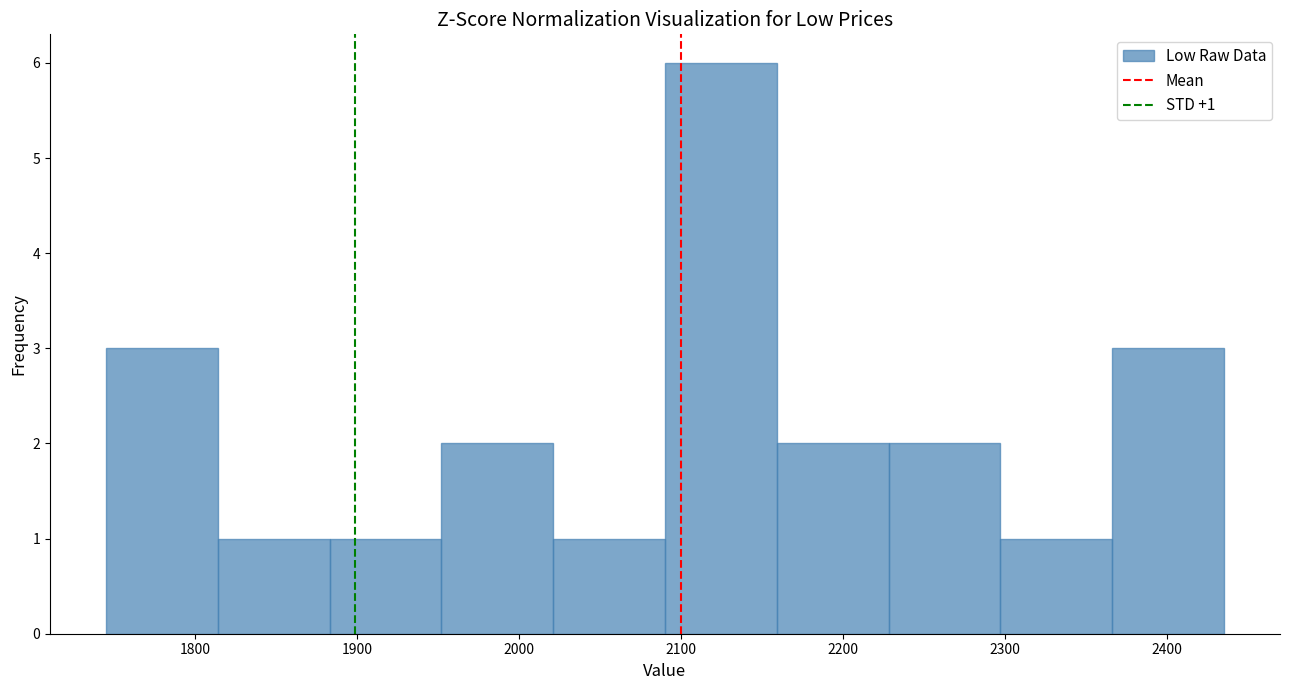

Over which range of the x-axis is the bar tallest?

2090 to 2159